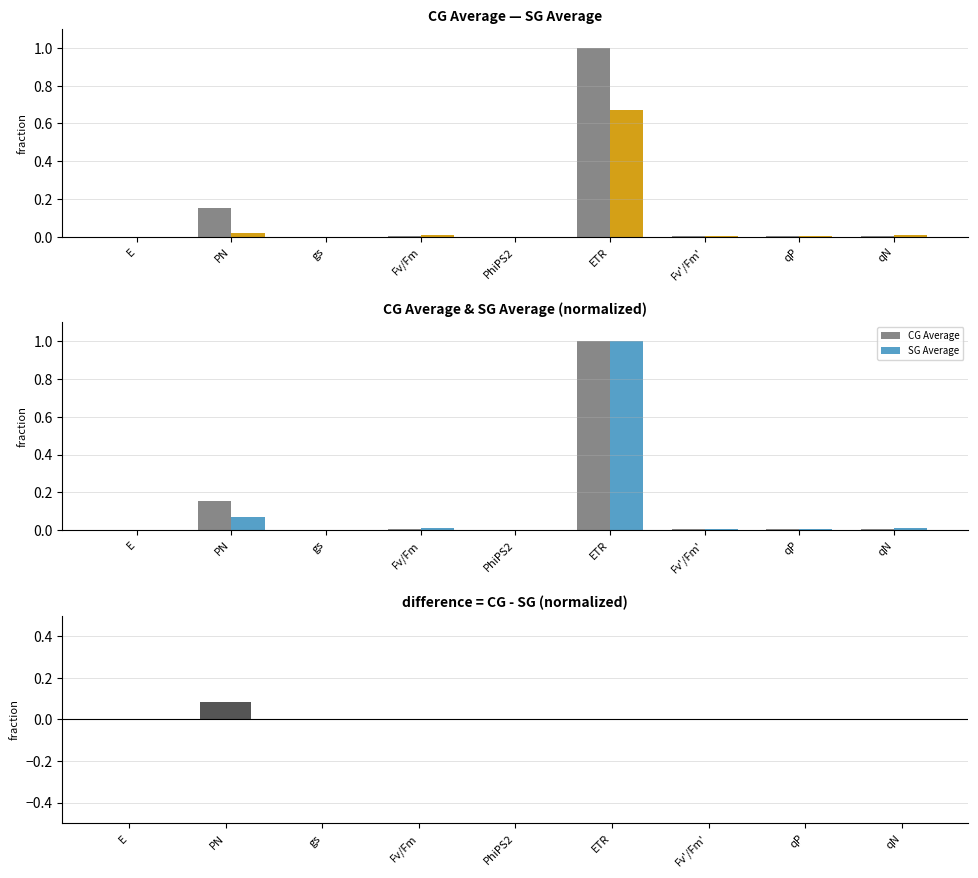

What is the label of the 3rd bar from the right?

Fv'/Fm'